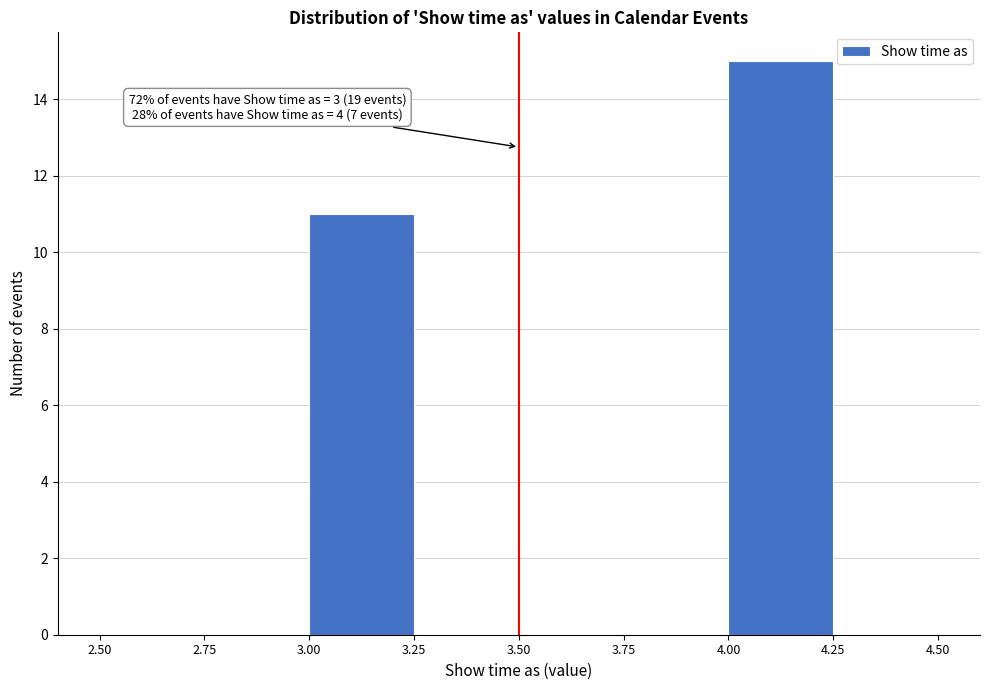

Over which range of the x-axis is the bar tallest?

4.00 to 4.25